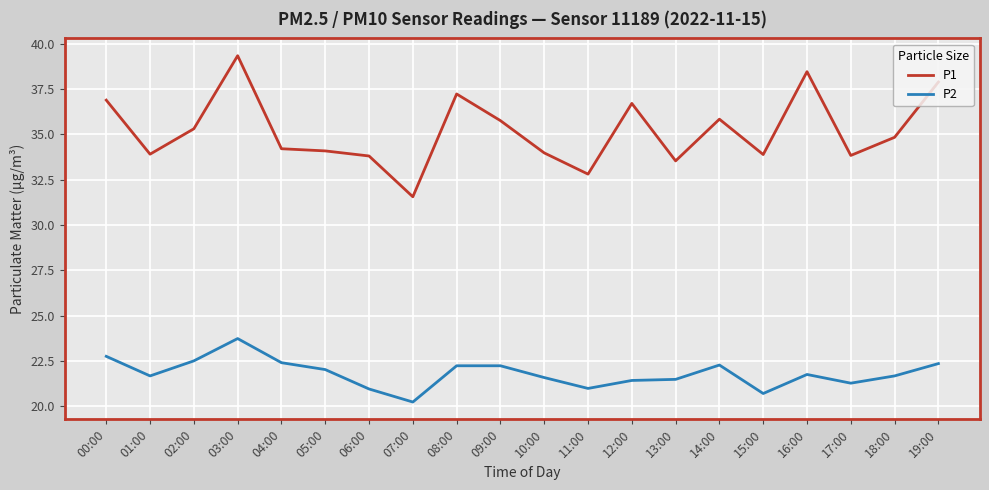

Which series has the largest total across all categories?

P1